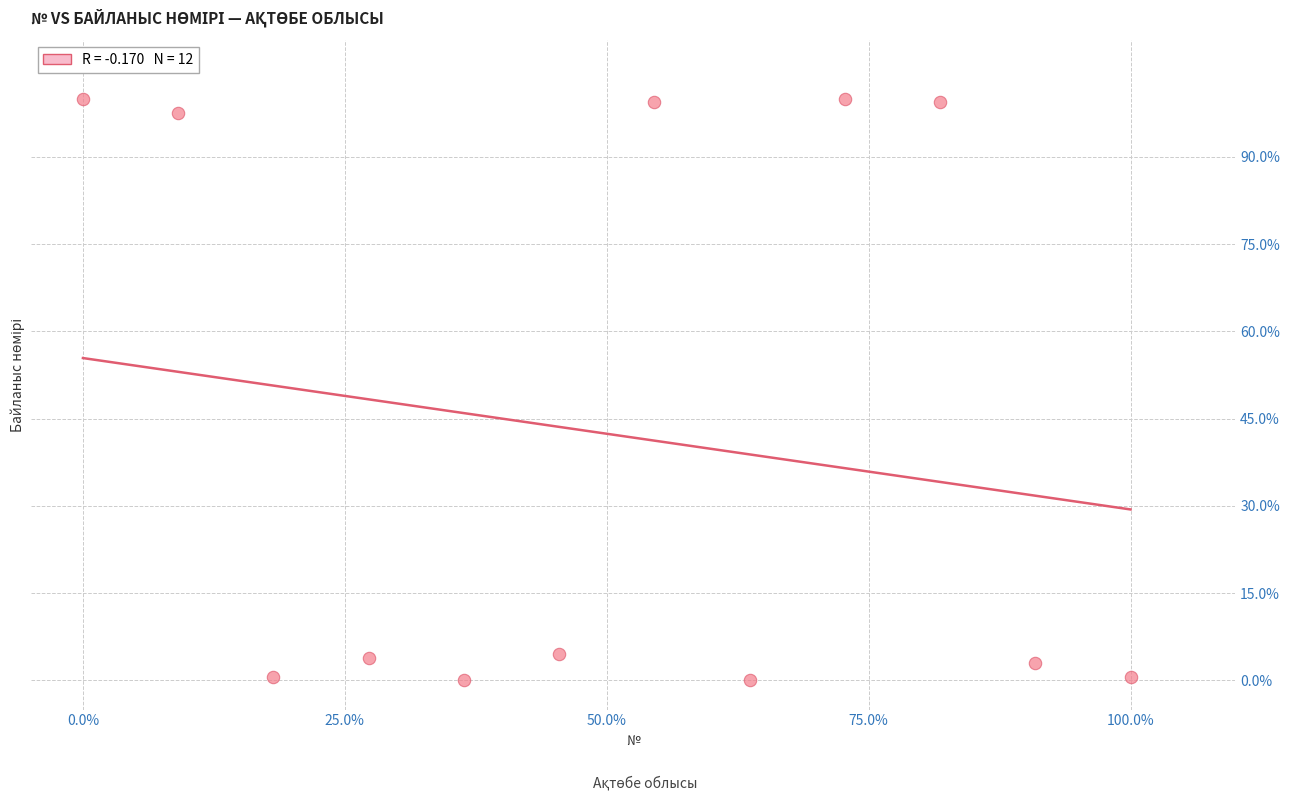

What is the average X value?

50.0